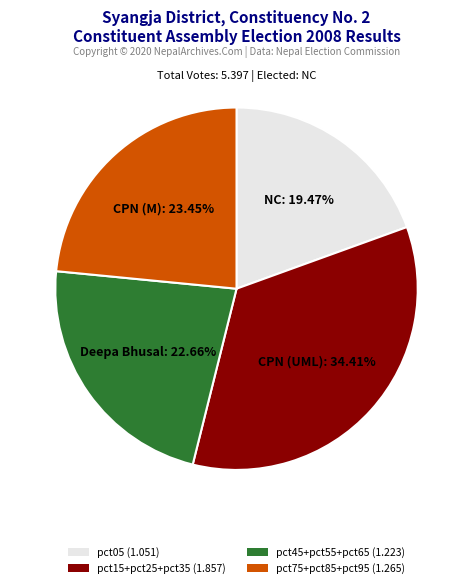

Does any single category account for the majority?

No